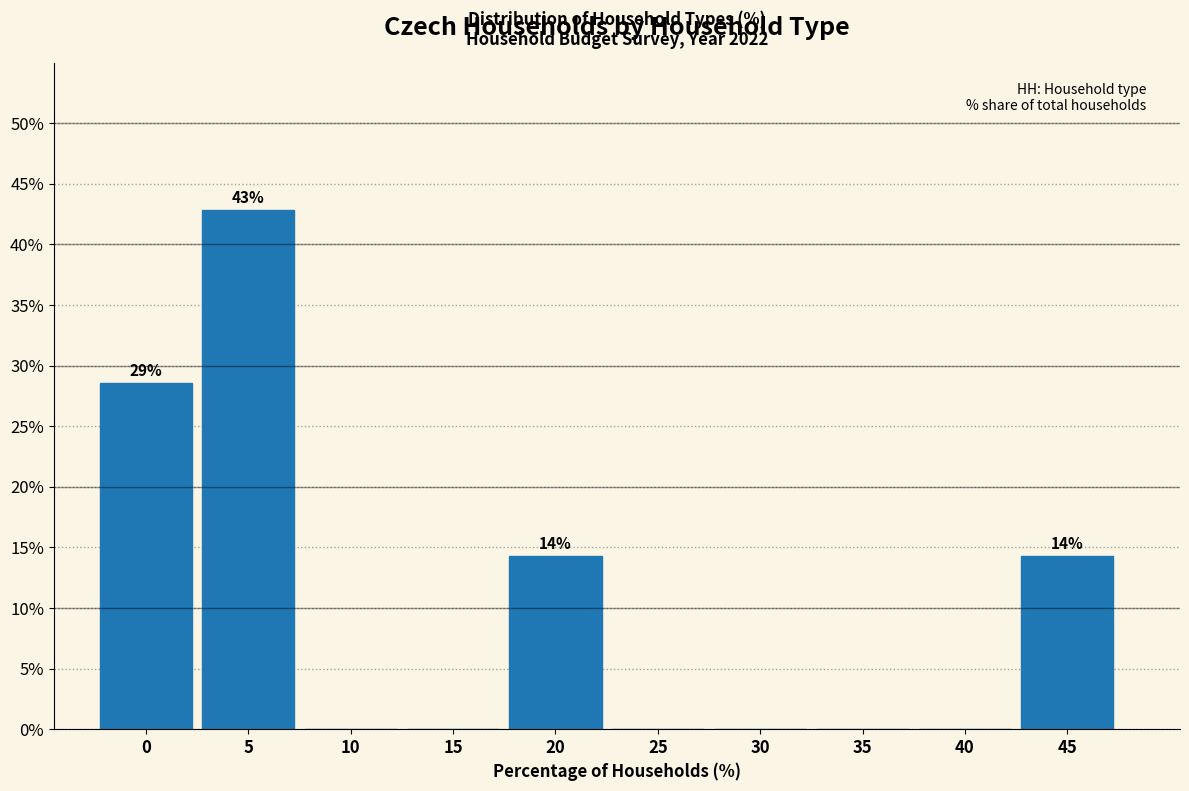

Reading left to right, what are all the values shown in this chart?

0=28.6	5=42.9	10=0.0	15=0.0	20=14.3	25=0.0	30=0.0	35=0.0	40=0.0	45=14.3